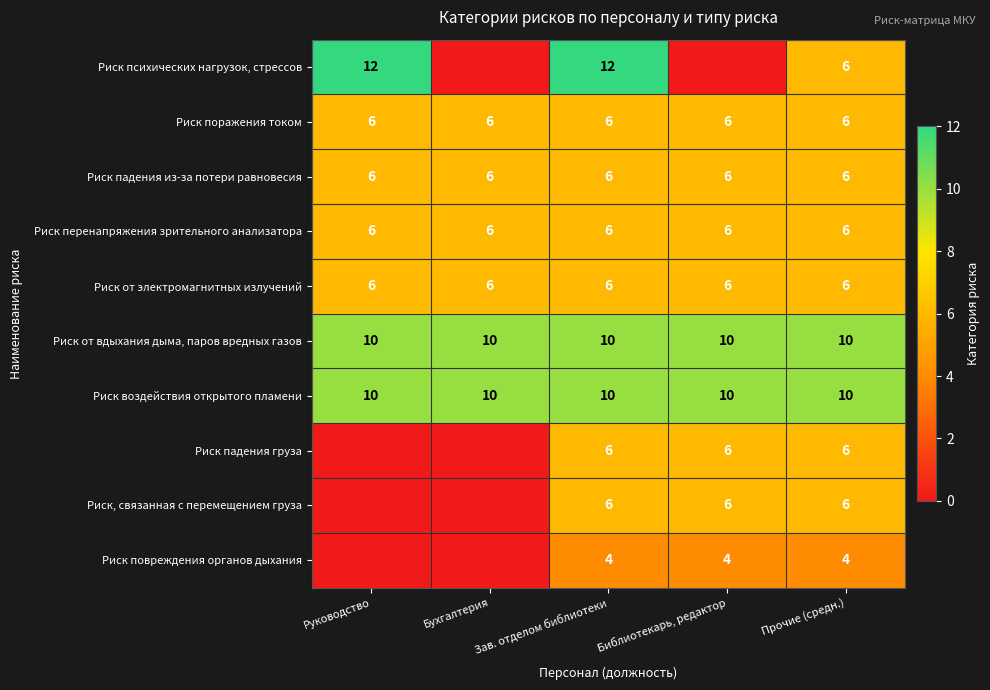

The value of Риск повреждения органов дыхания at Прочие (средн.) is 4. True or false?

True